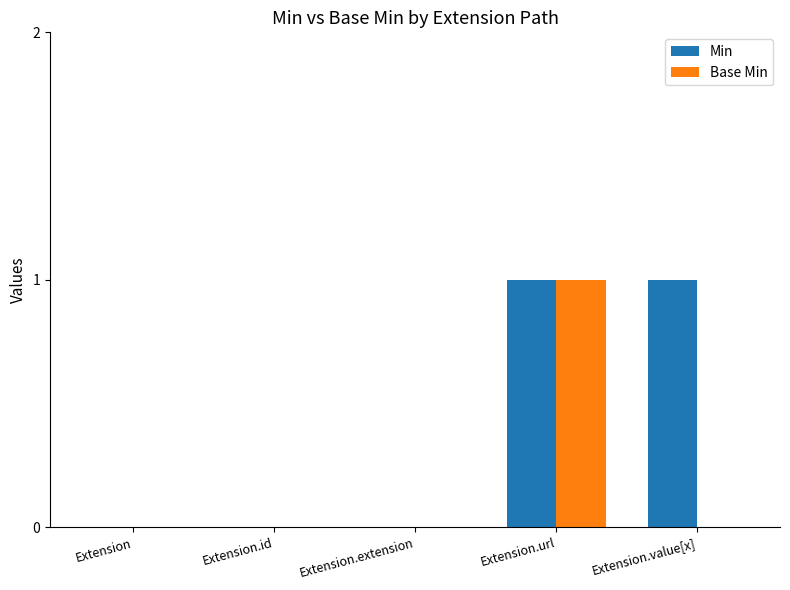

True or false: Base Min has a value of 1 at Extension.extension.

False